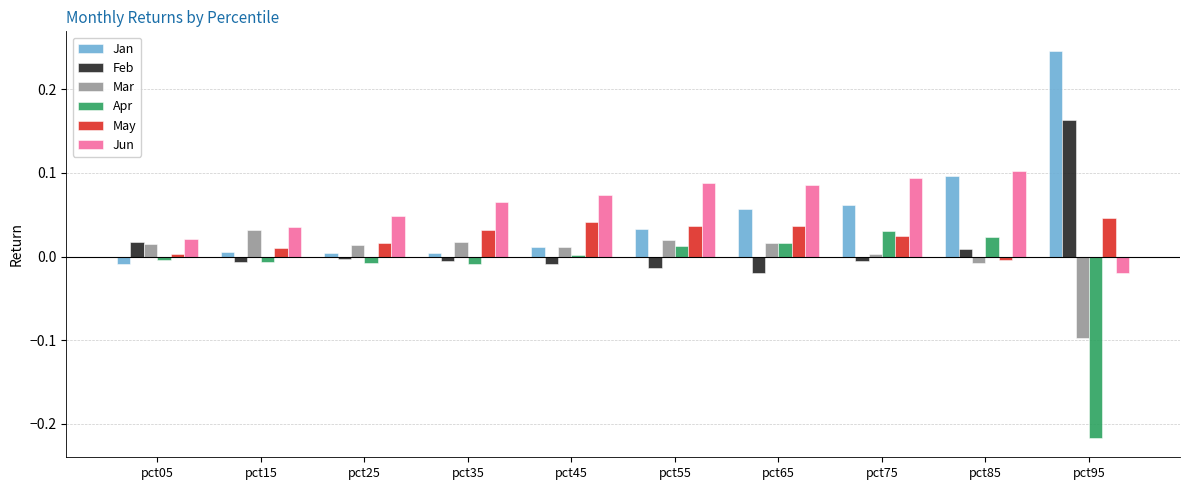

What is the sum of all Jun values?

0.6